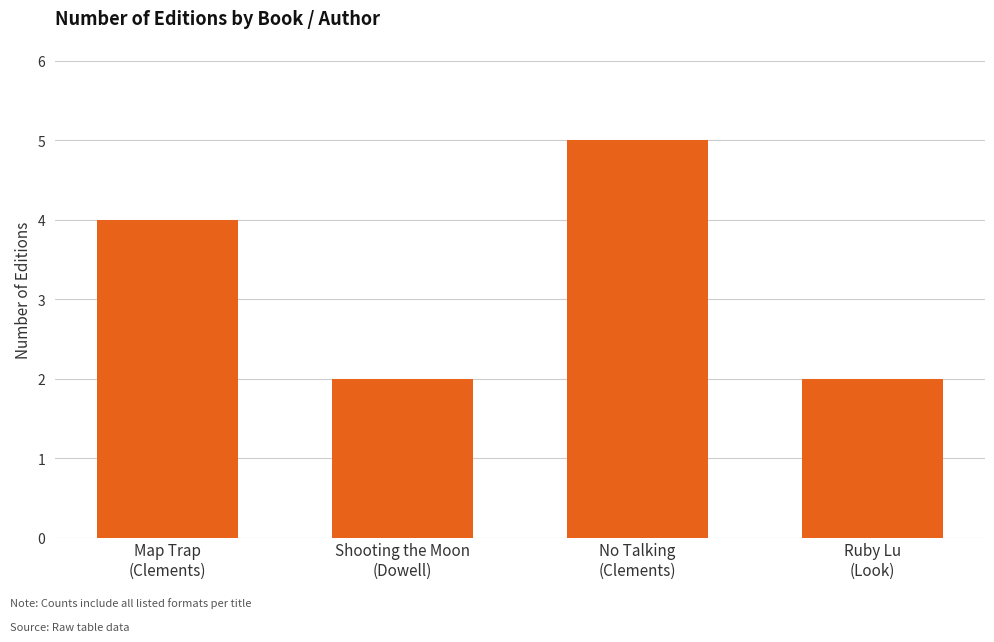

At which category does the chart reach its peak across all series?

No Talking
(Clements)